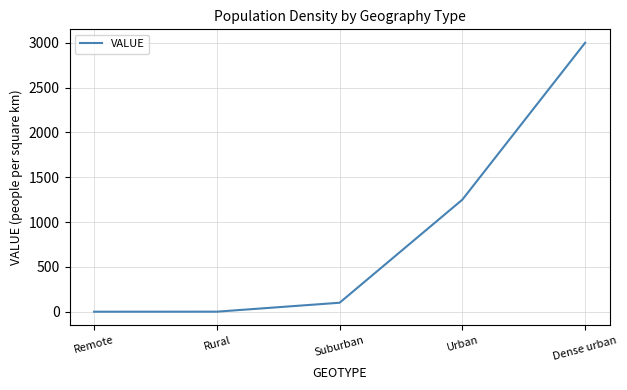

Where is the data nearest to the value 1499?

Urban